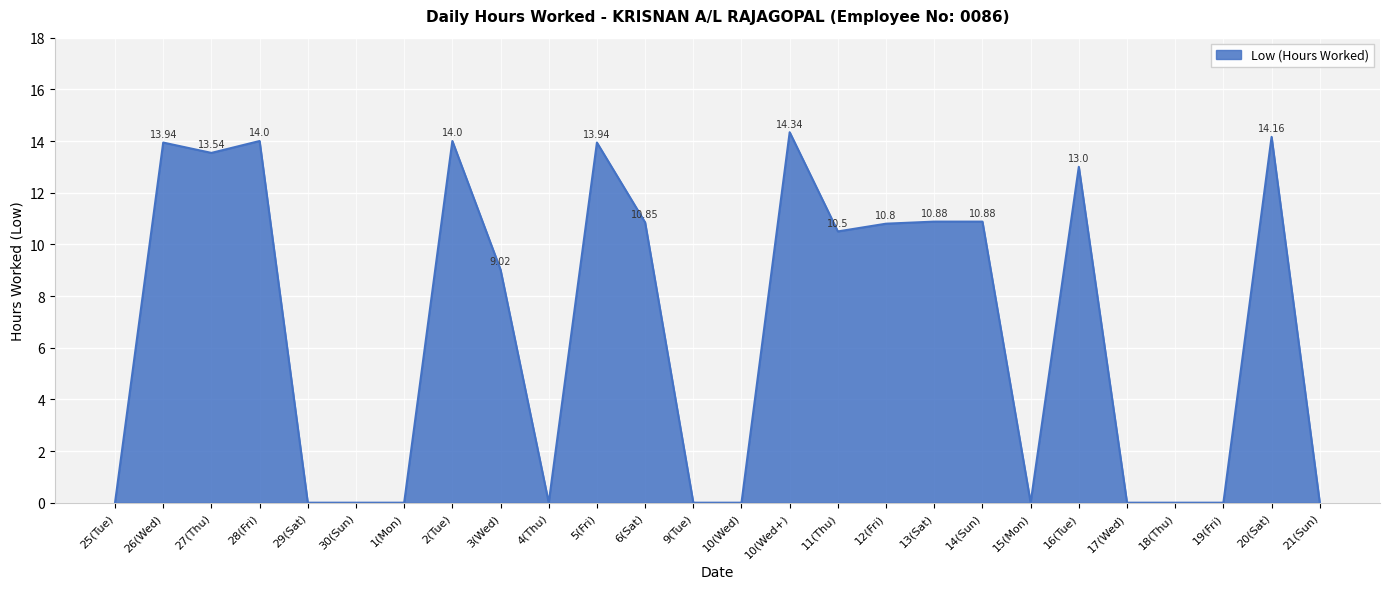

What is the difference between the maximum and minimum values?

14.3